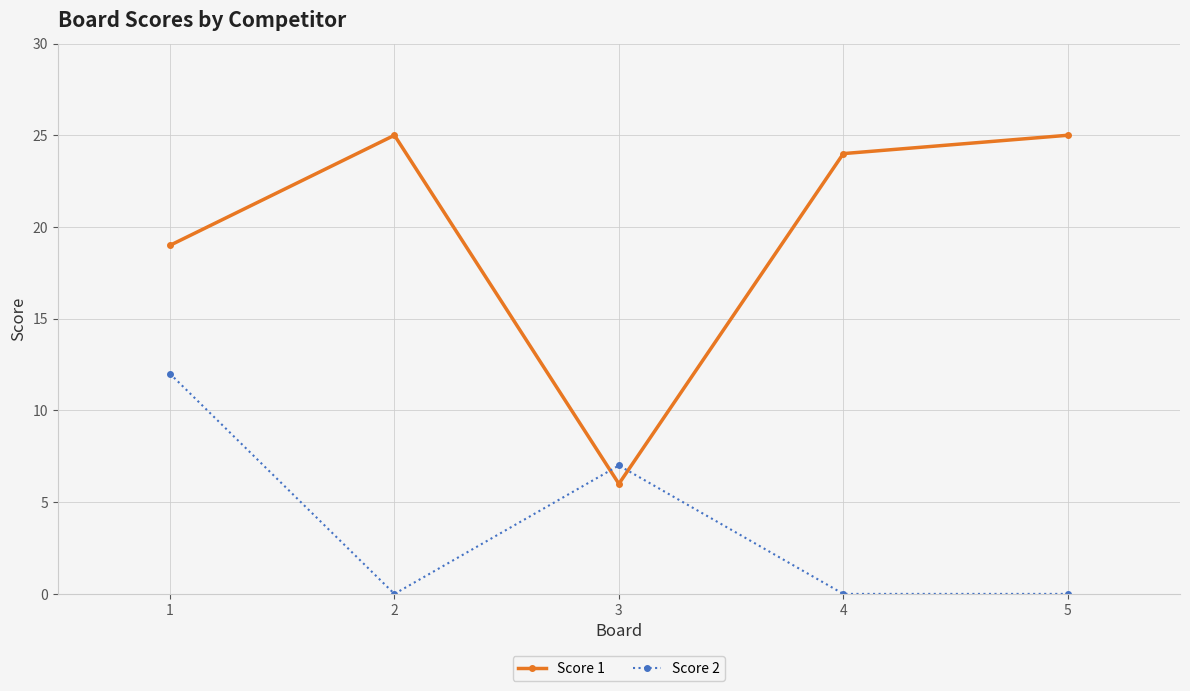

Between 2 and 4, which series saw the biggest shift?

Score 1